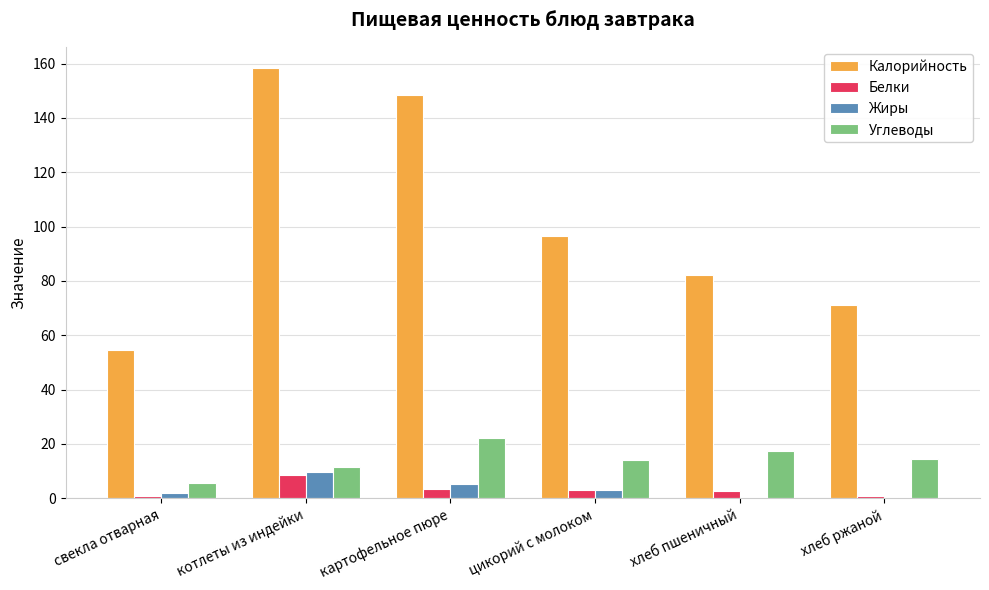

The Углеводы series shows 17.2 at хлеб пшеничный. True or false?

True